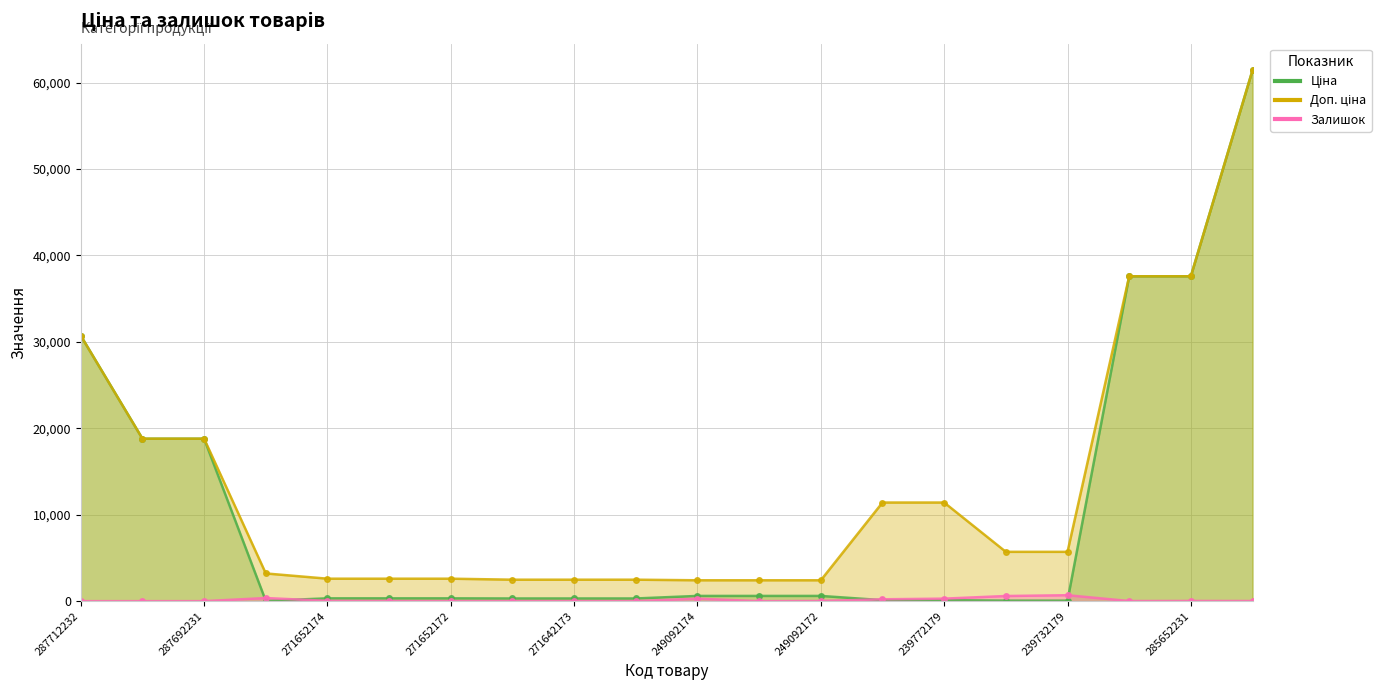

List the series in order of their peak value, highest first.

Ціна, Доп. ціна, Залишок